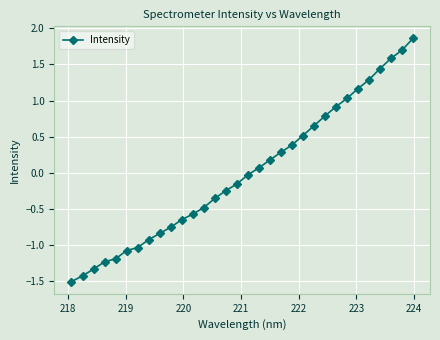

How many data points are less than 0?

17